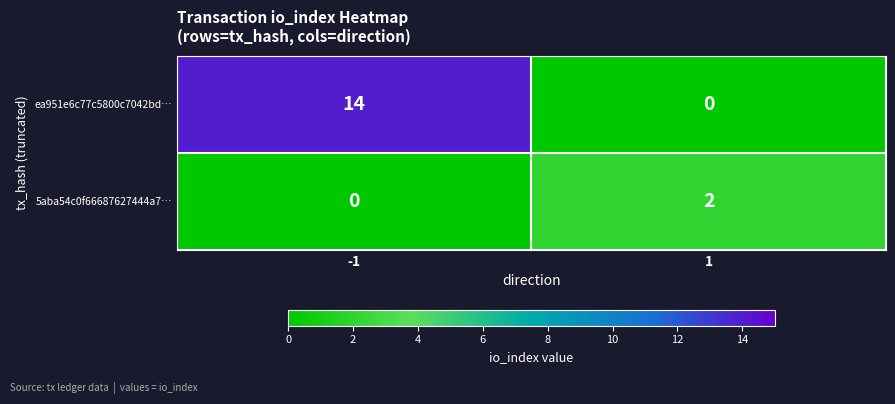

List the series in order of their overall mean, lowest first.

5aba54c0f66687627444a7…, ea951e6c77c5800c7042bd…